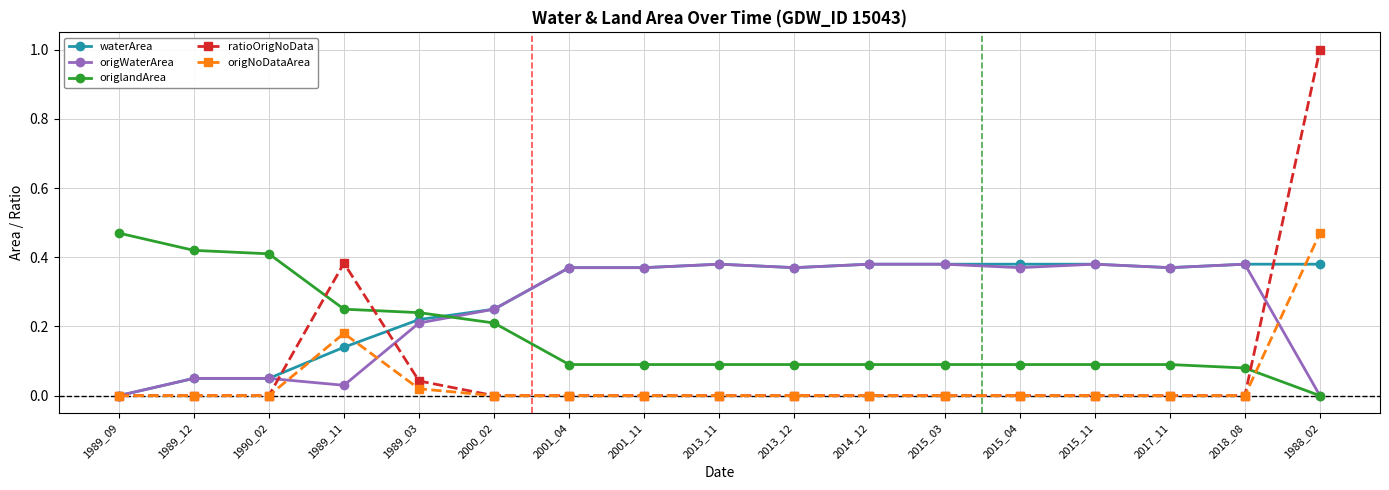

Which series has the largest range (max minus min)?

ratioOrigNoData